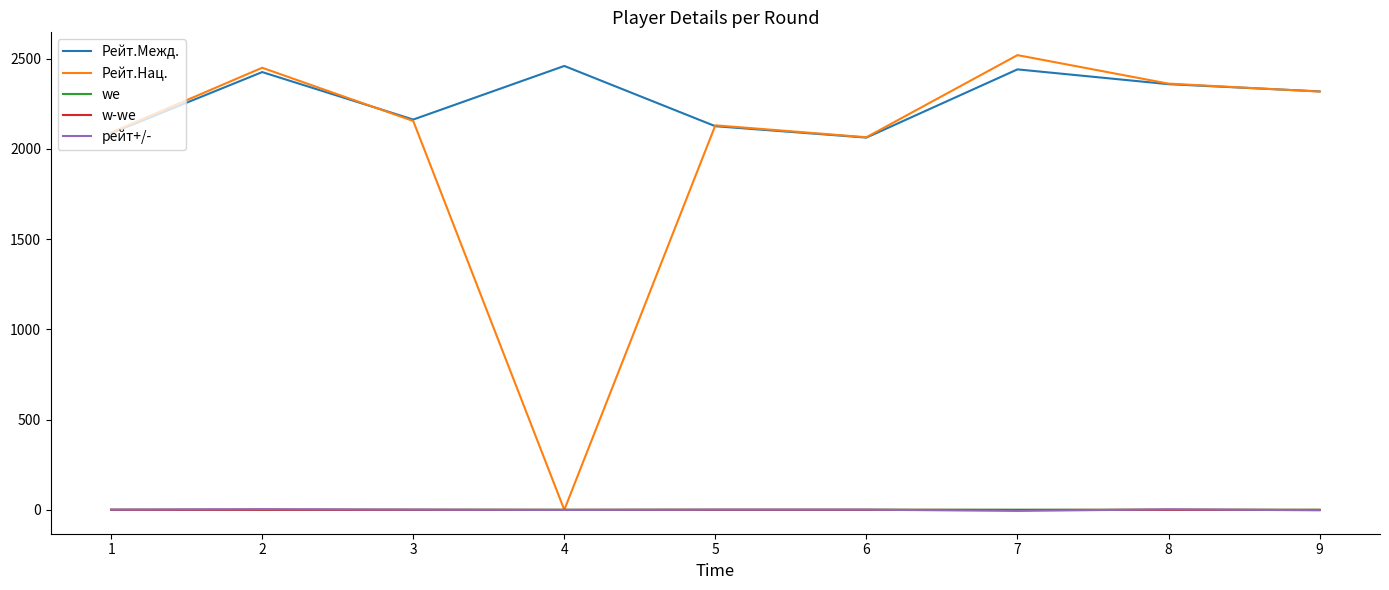

True or false: рейт+/- and Рейт.Межд. intersect in this chart.

False